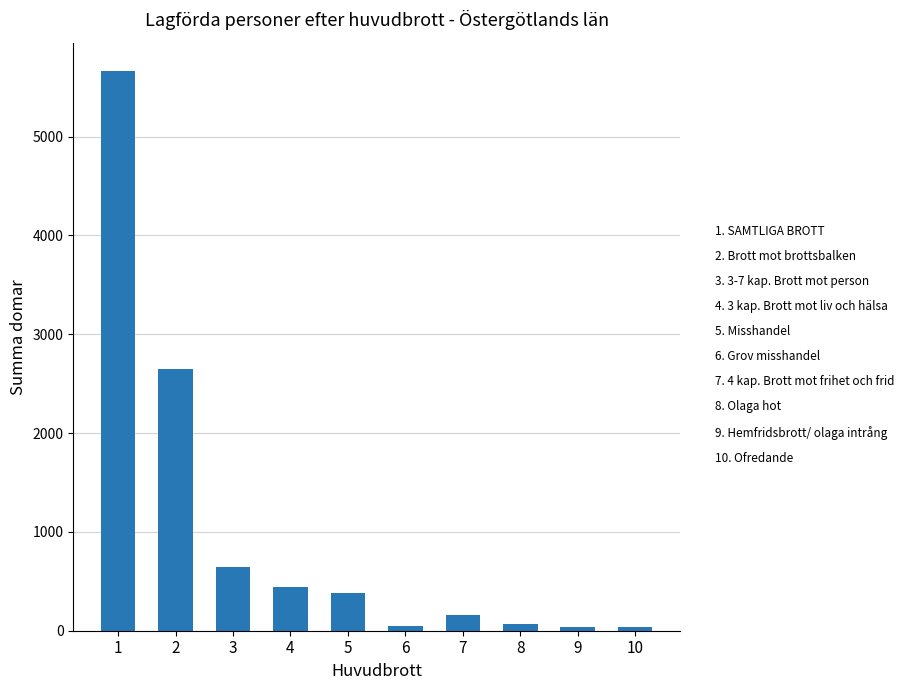

What is the smallest value displayed?

35